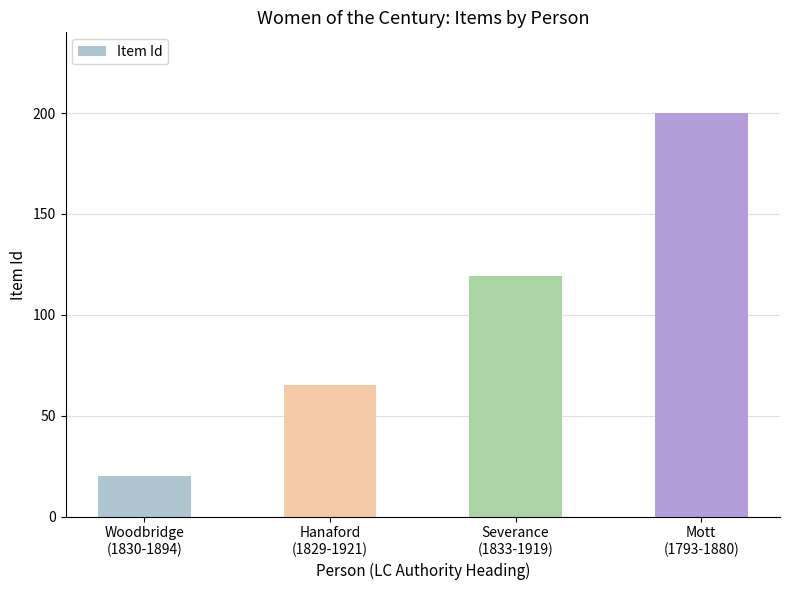

What is the label of the 2nd bar from the right?

Severance
(1833-1919)